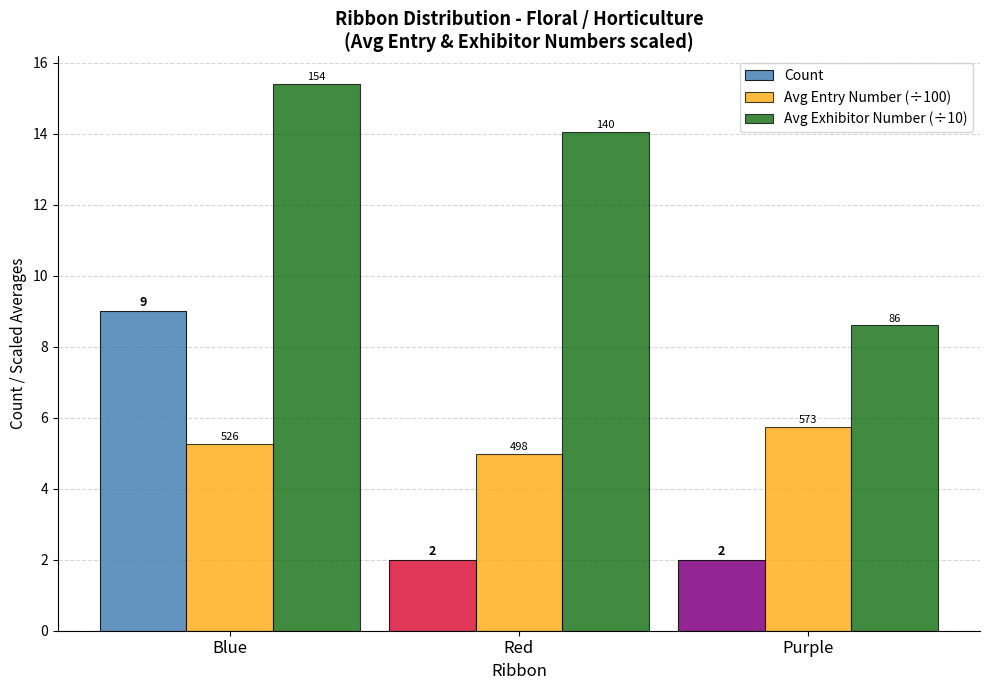

What is the greatest value displayed?

15.4